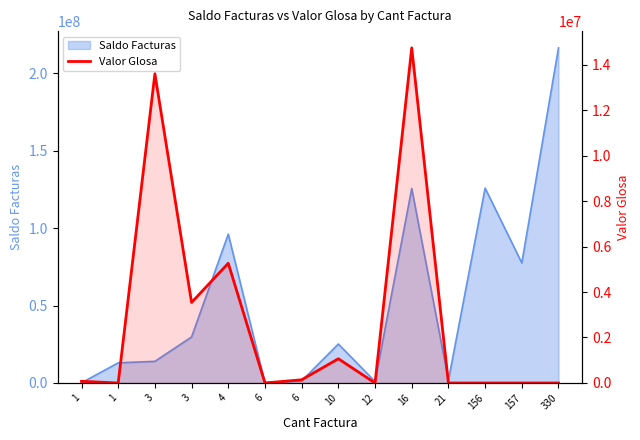

How many lines are shown in the chart?

1